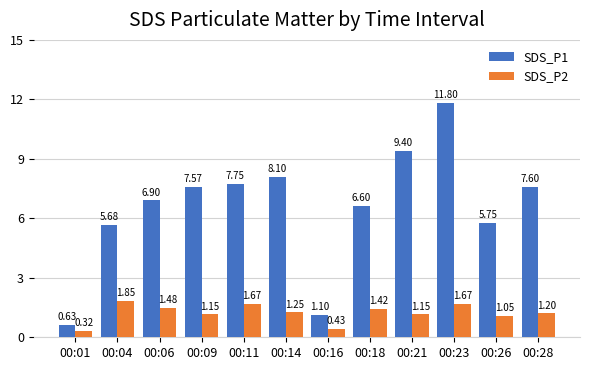

Rank the series at 00:14 from lowest to highest value.

SDS_P2, SDS_P1